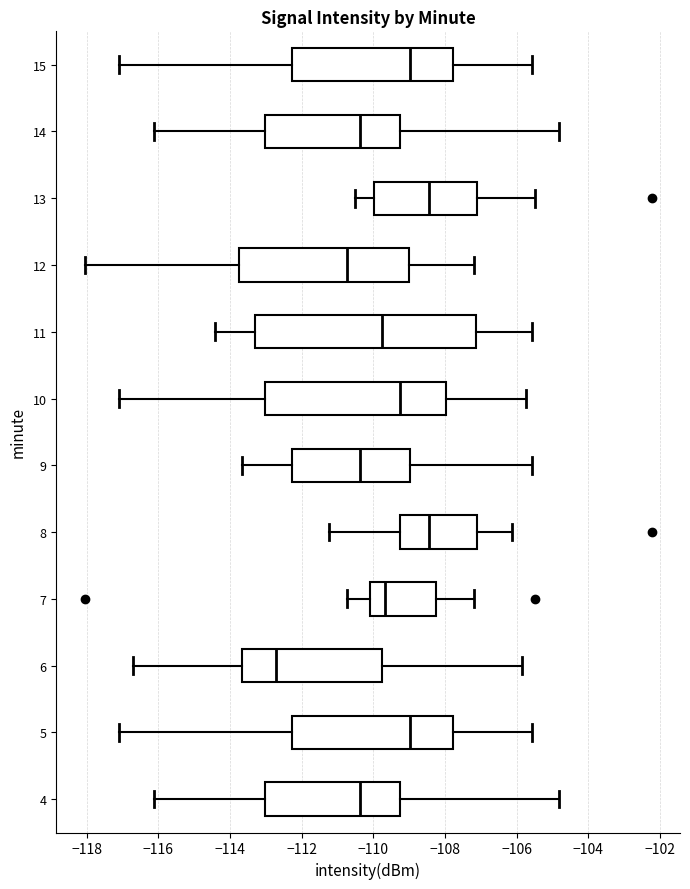

Which box's median line is the furthest to the left?

6